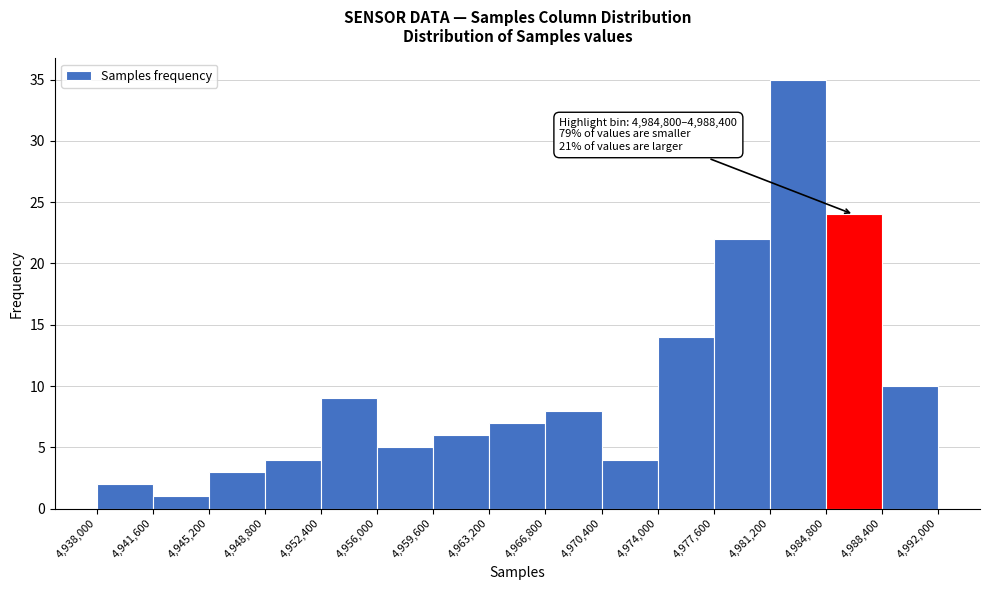

Which range on the x-axis has the tallest bar?

4,981,200 to 4,984,800